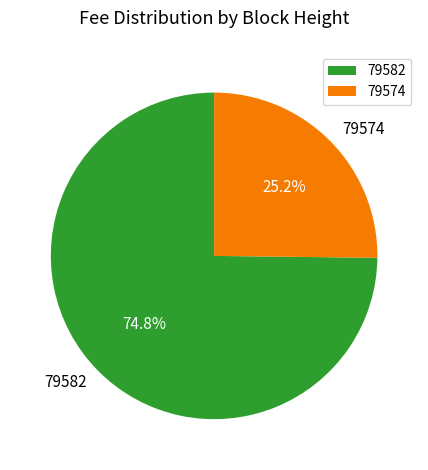

Rank the categories by value from lowest to highest.

79574, 79582